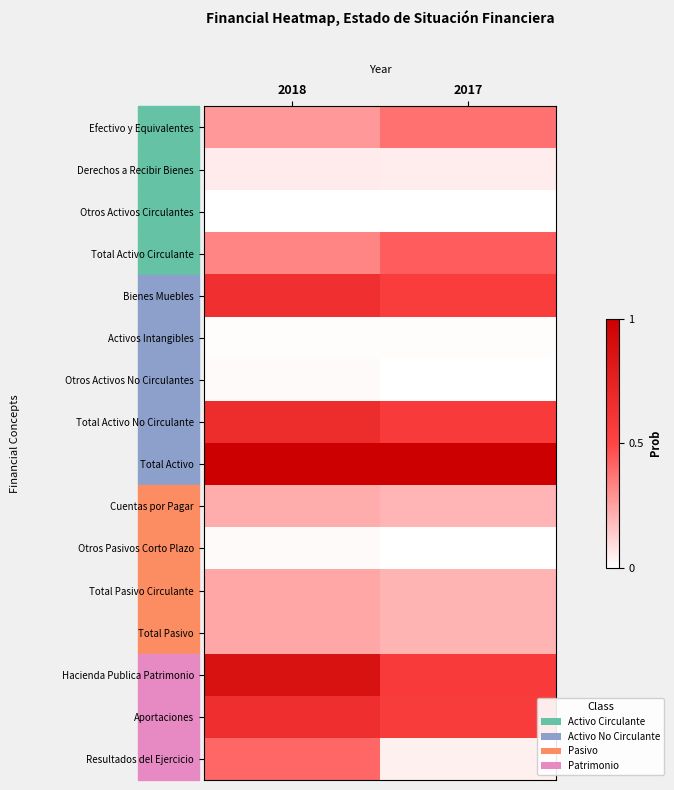

Between 2017 and 2018, which is larger?

2017